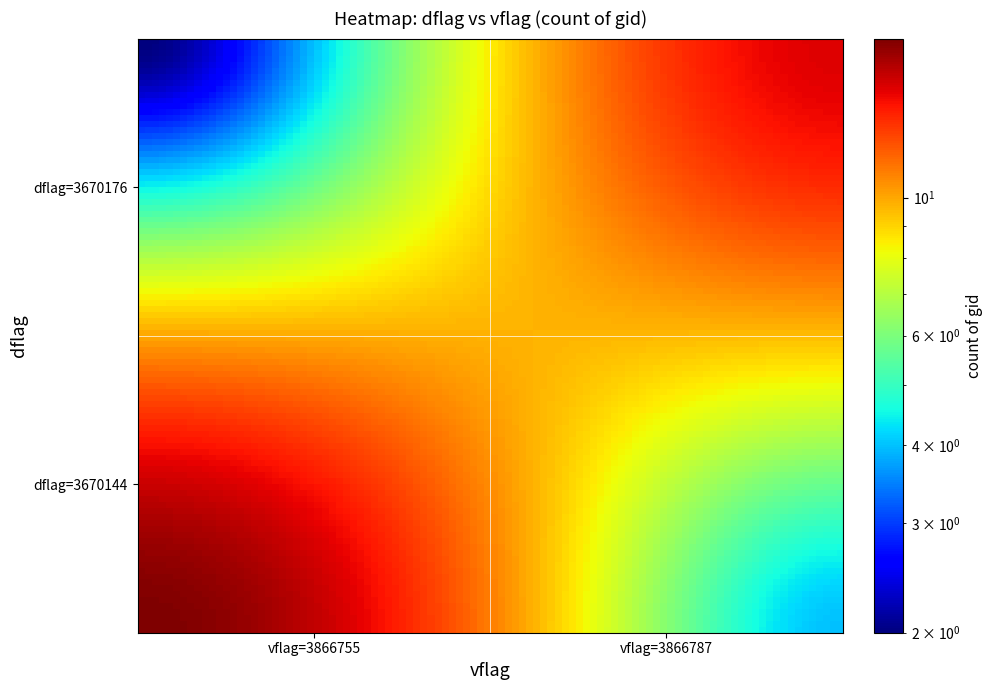

Reading left to right, transcribe all the data shown in this chart.

3670144: 18	4
3670176: 2	15